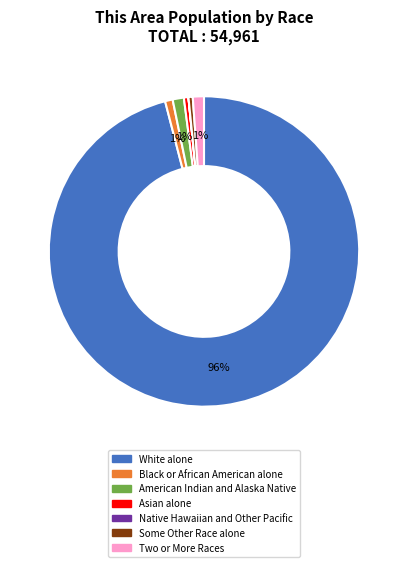

Is the sum of Two or More Races and Some Other Race alone greater than half?

No